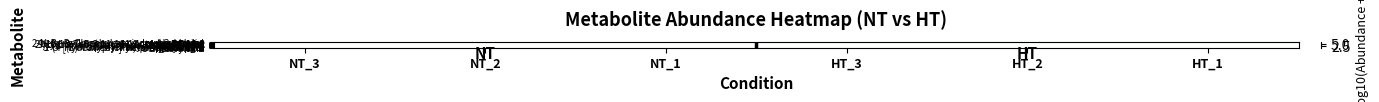

Which has a higher value, NT_2 or NT_3?

NT_2